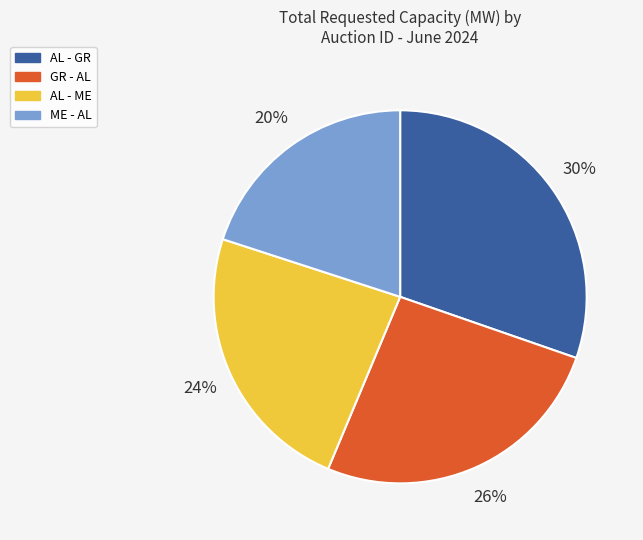

What is the largest slice in the pie chart?

AL - GR